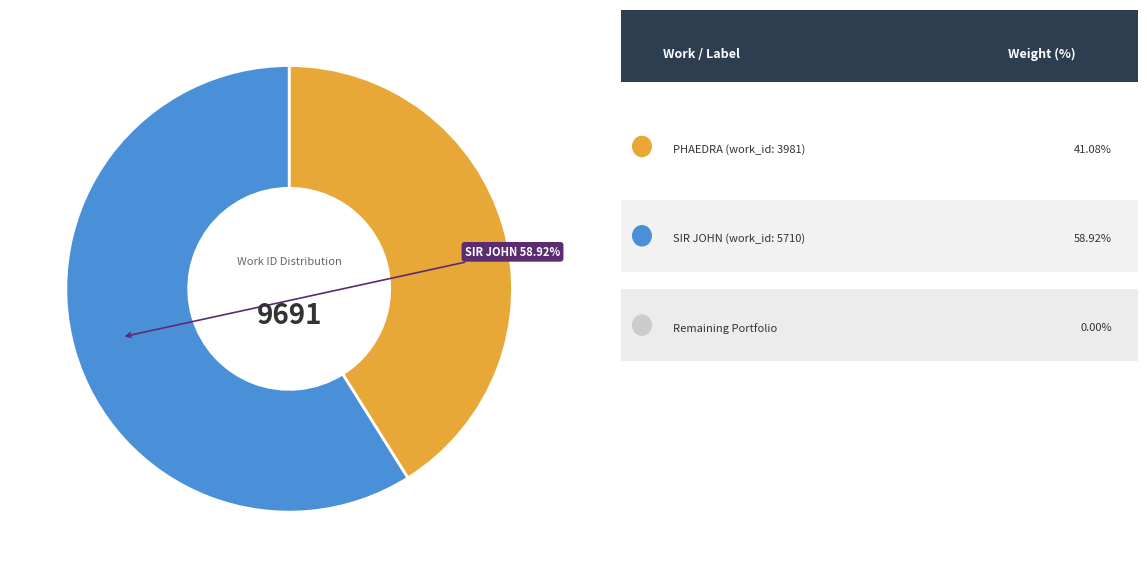

Rank the categories by value from highest to lowest.

SIR JOHN (work_id: 5710), PHAEDRA (work_id: 3981)